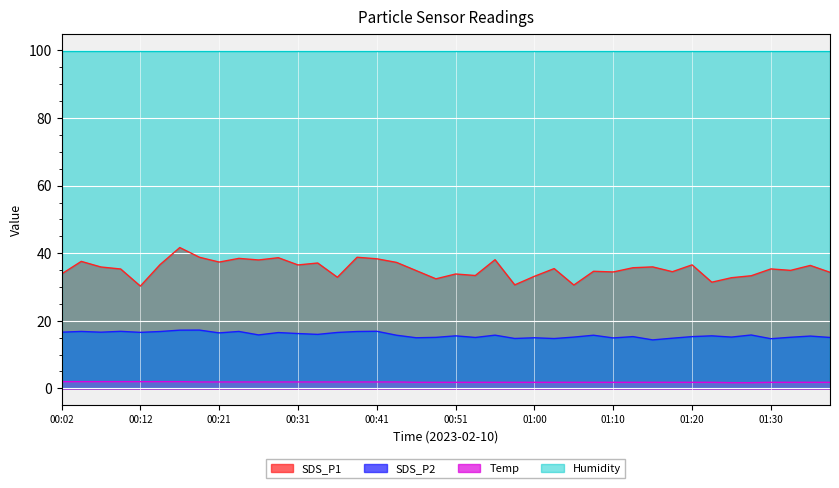

The SDS_P2 series shows 15.3 at 01:13. True or false?

True